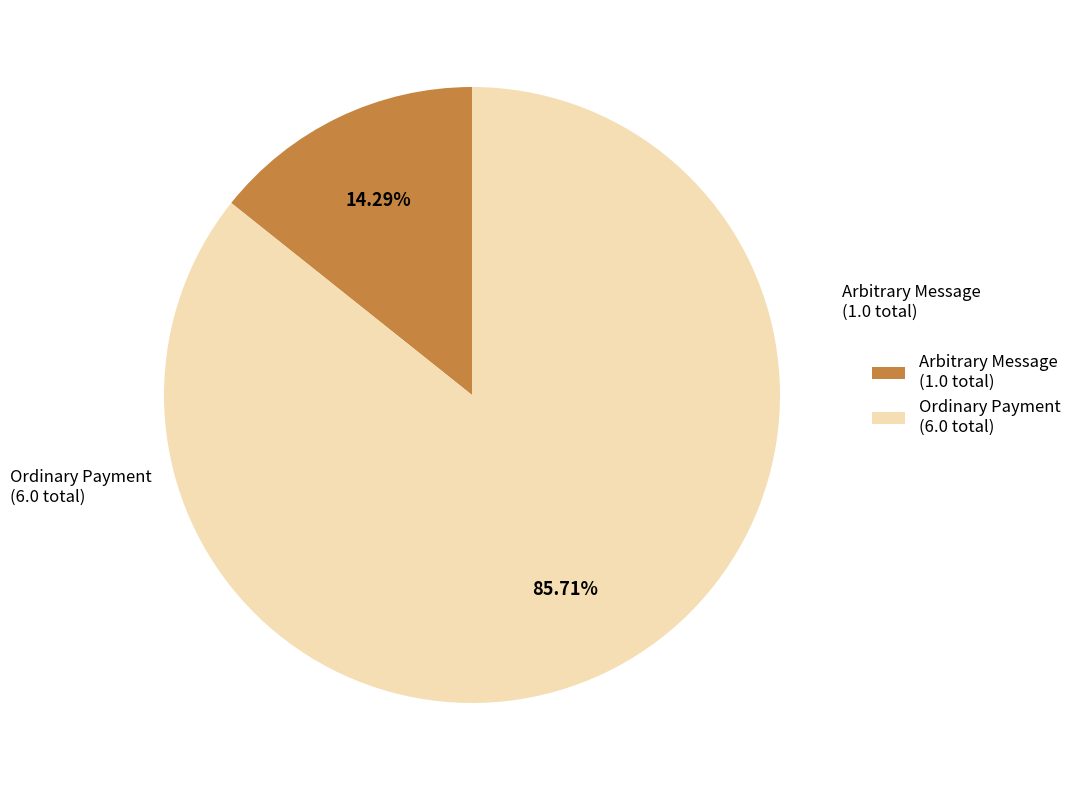

Combined, do Ordinary Payment (6.0 total) and Arbitrary Message (1.0 total) account for over 50%?

Yes